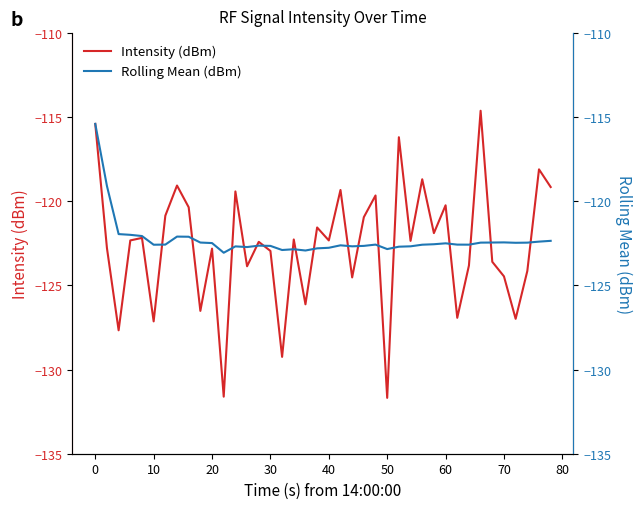

Is it true that Intensity (dBm) equals -115.4 at 0?

True